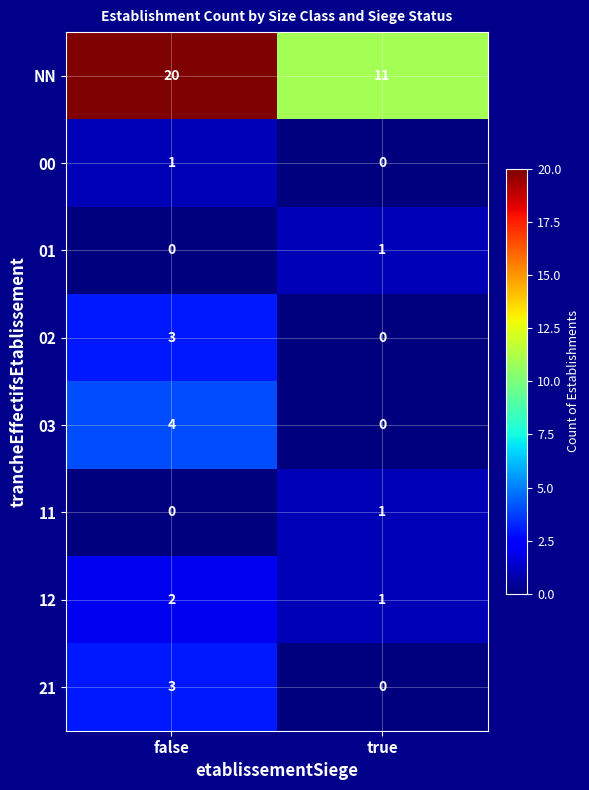

At which label is 02 closest to 1?

true